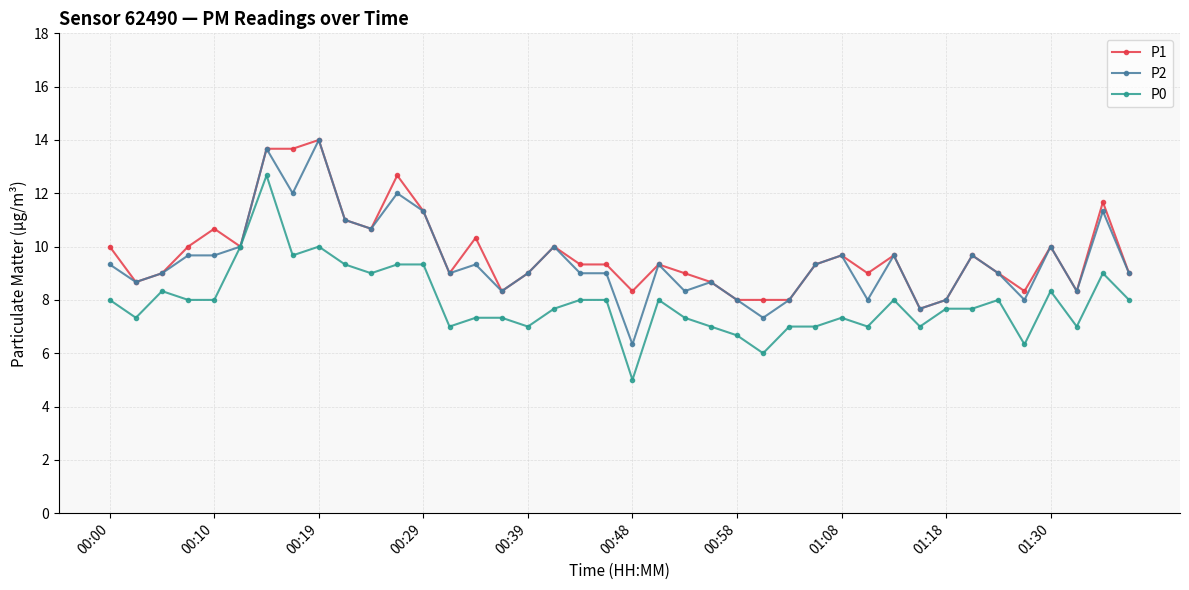

True or false: P2 has more than 1 interior local peaks.

True